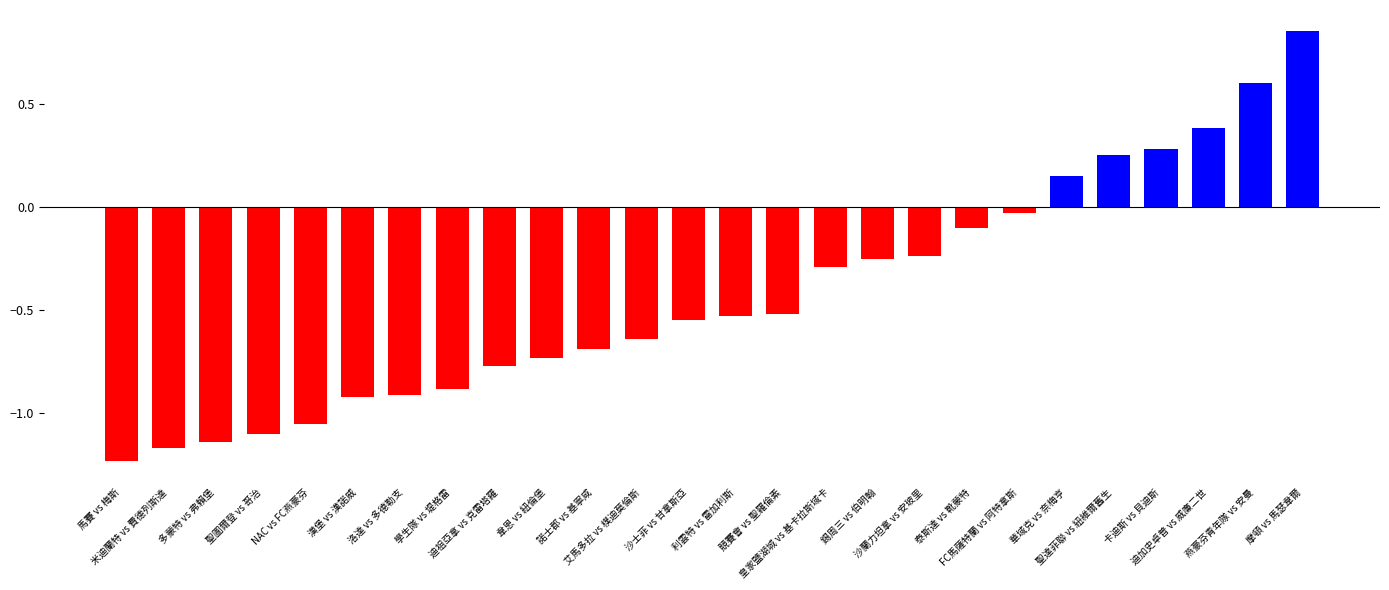

What is the difference between the second highest and minimum values?

1.8